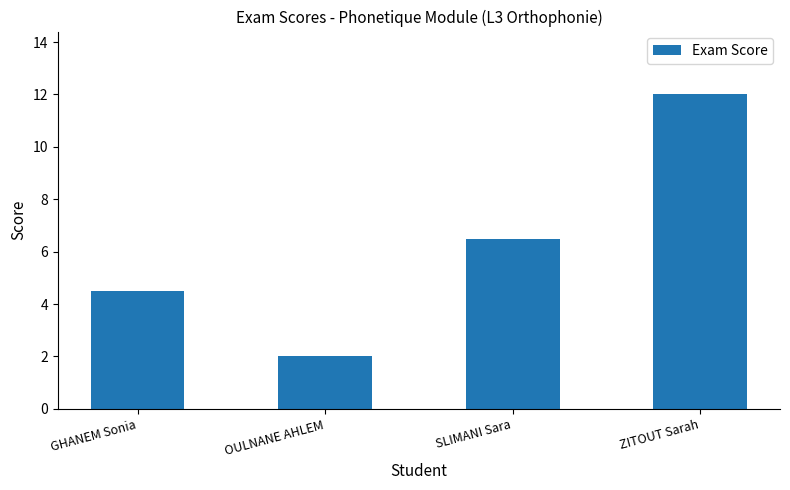

Reading left to right, extract all data points from this chart.

4.5	2.0	6.5	12.0